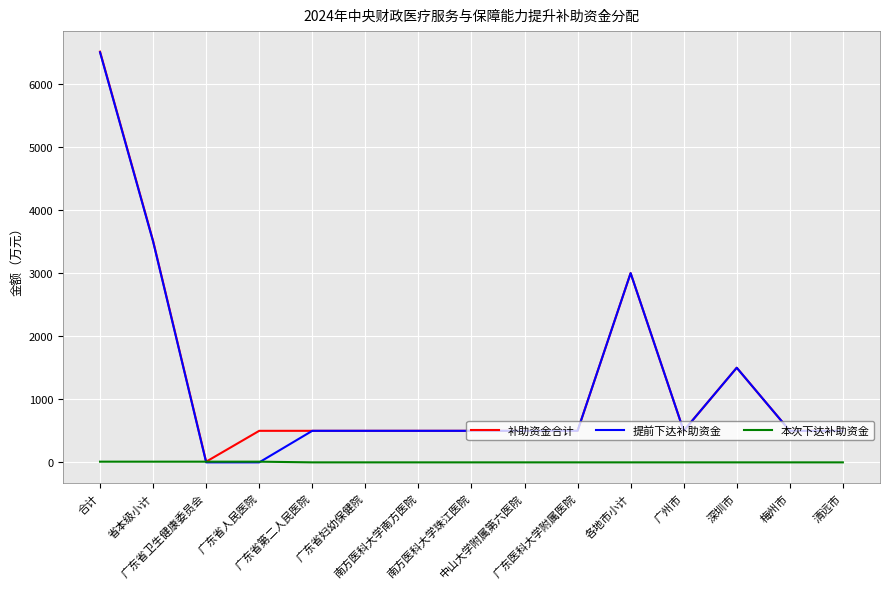

What is the highest value of the 提前下达补助资金 series?

6500